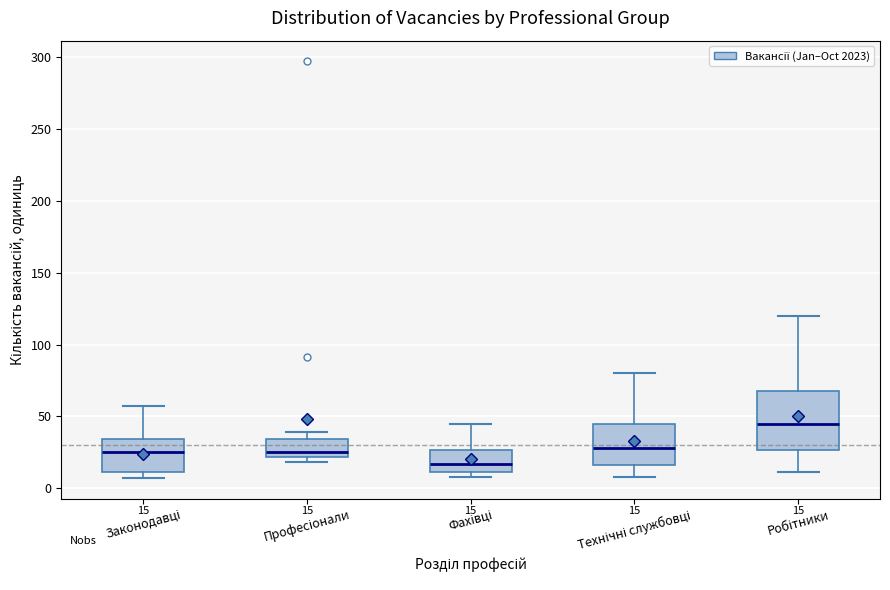

Which box is the tallest, from its lower edge to its upper edge?

Робітники